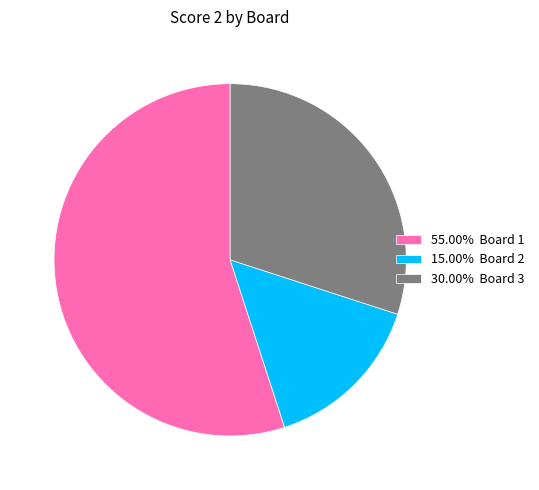

What is the ratio of the value at 15.00% Board 2 to the value at 55.00% Board 1?

0.3